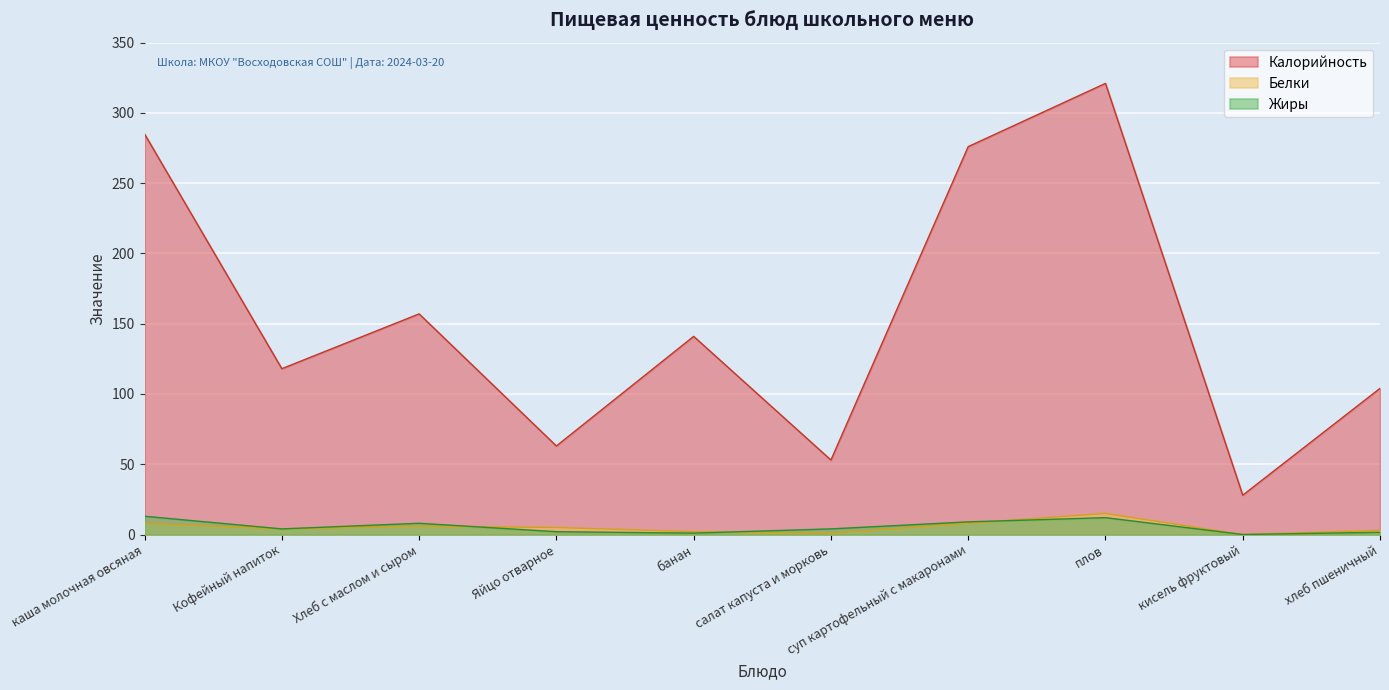

Which series has the widest spread of values?

Калорийность